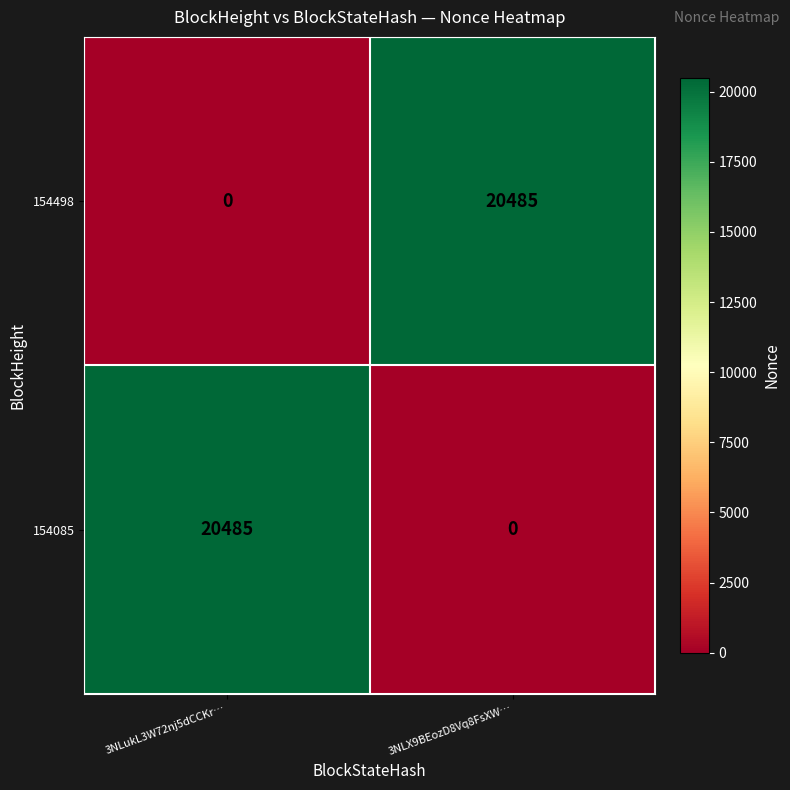

The 154498 series shows 9558 at 3NLukL3W72nj5dCCKr…. True or false?

False